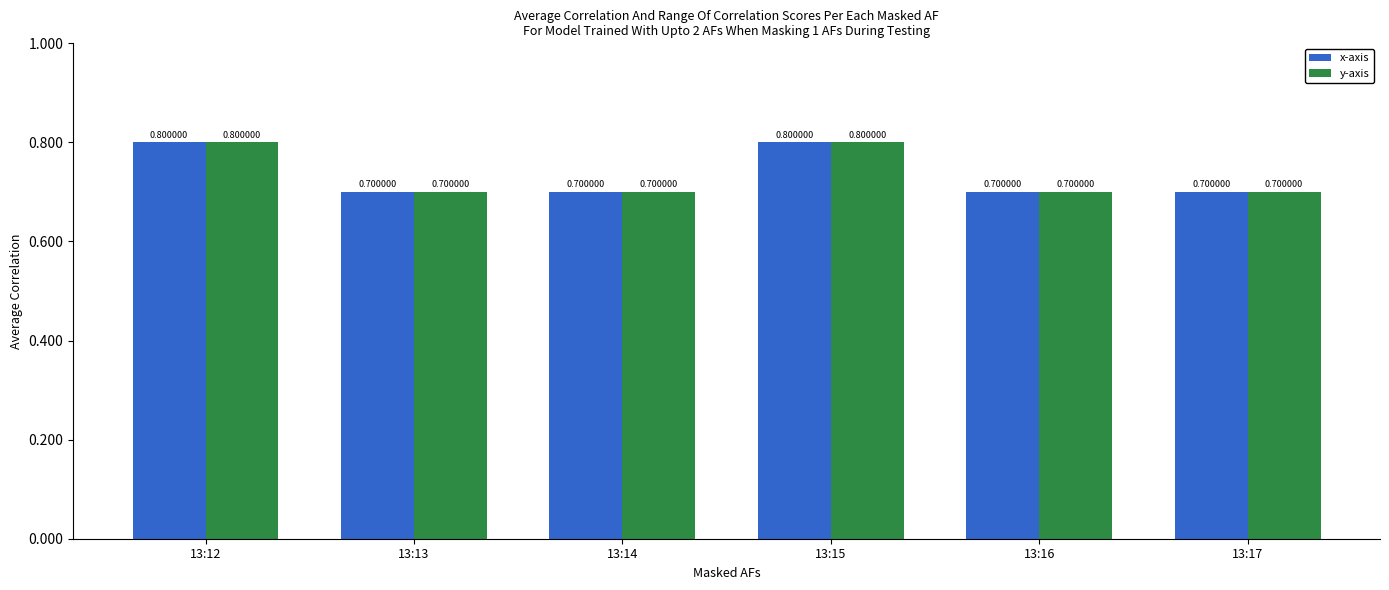

At how many categories does at least one series exceed 0?

6